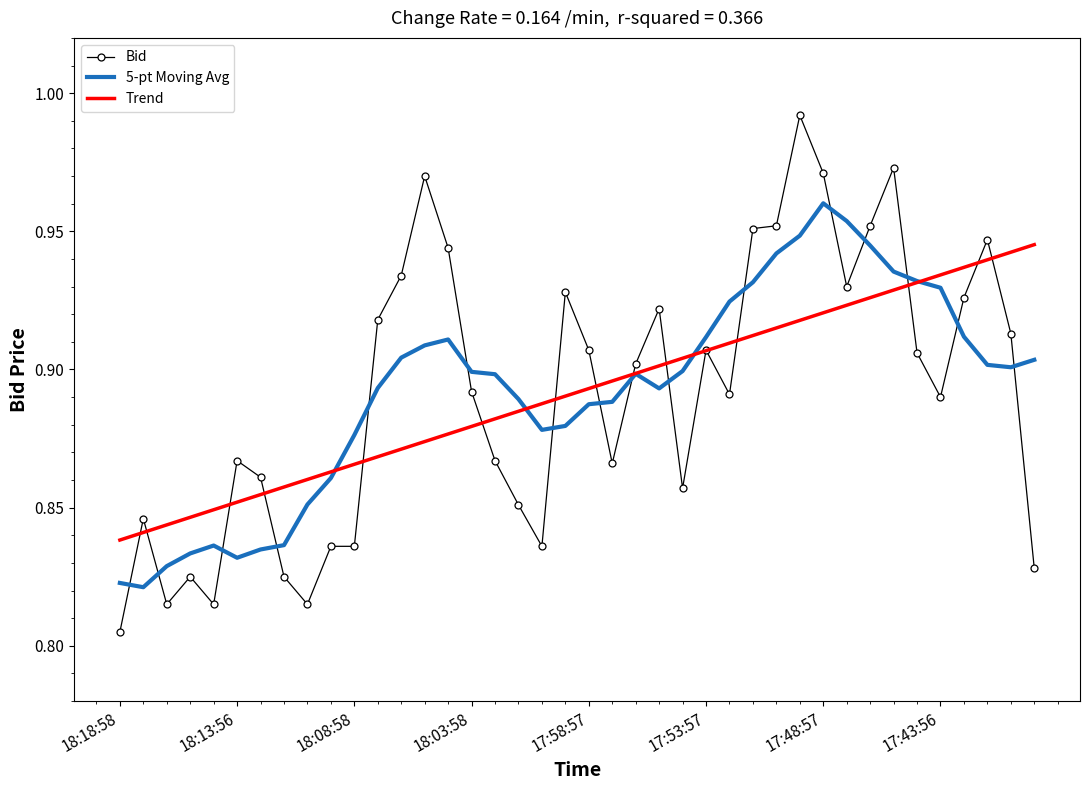

Which series has the largest range (max minus min)?

Bid